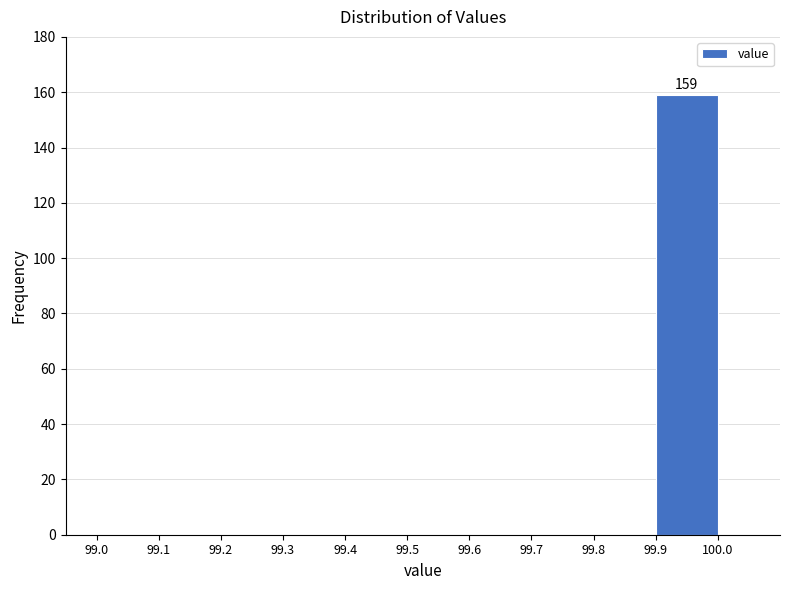

Which range on the x-axis has the tallest bar?

99.9 to 100.0